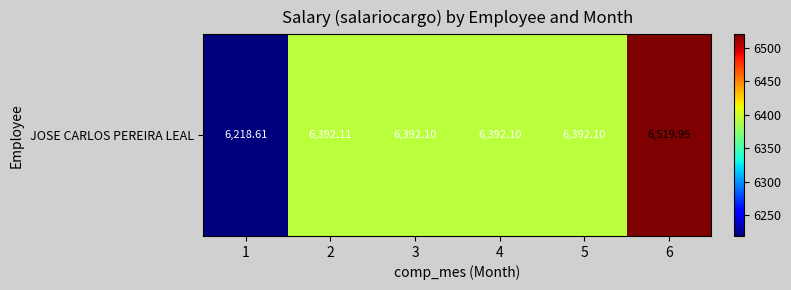

What is the sum of all values?

38307.0